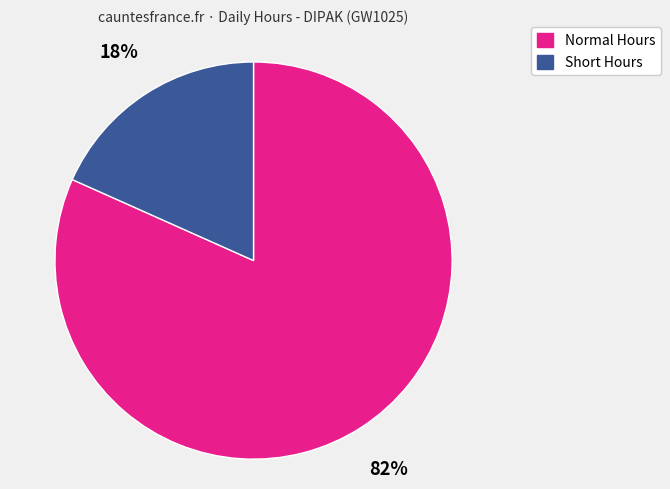

Is there a majority slice in this chart?

Yes